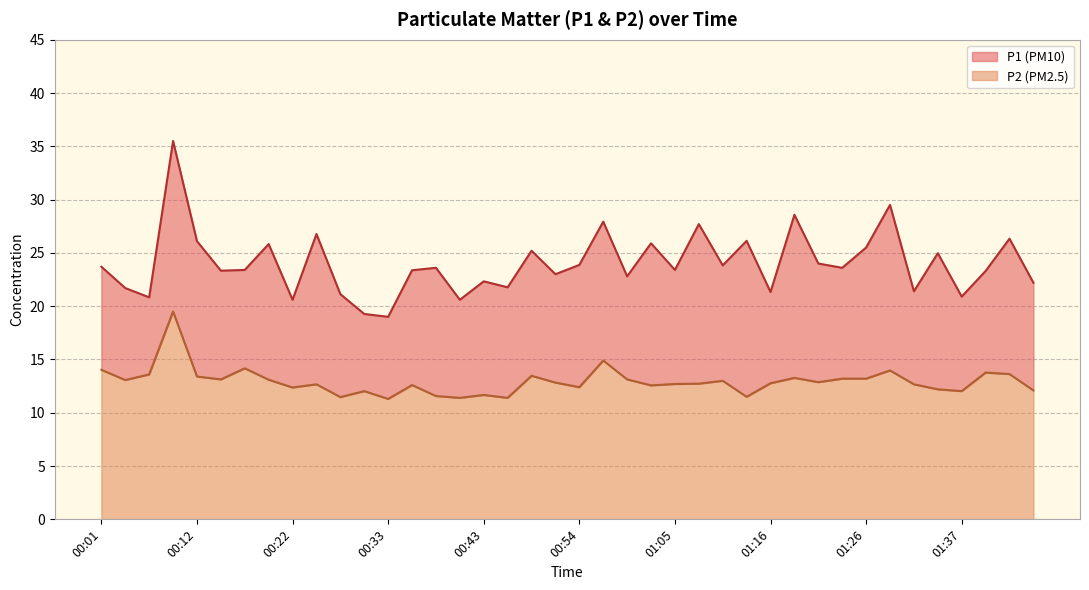

What is the difference between the second highest and second lowest values in the P2 series?

3.5